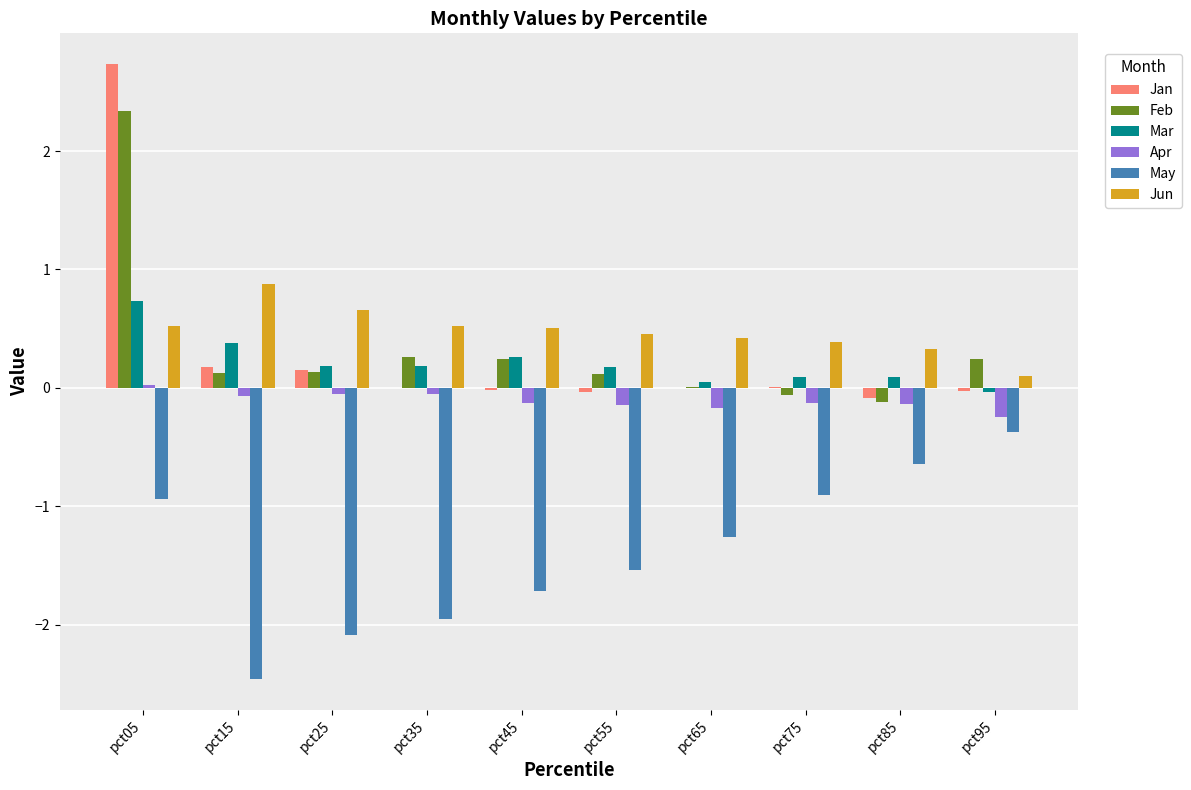

How many data points does each series have?

10